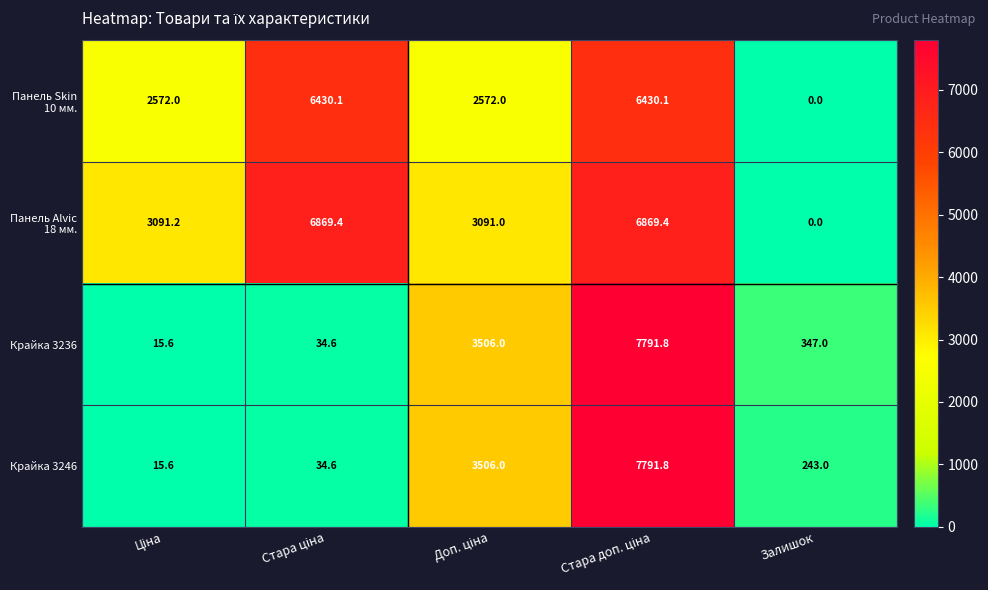

Count the number of categories in the chart.

5